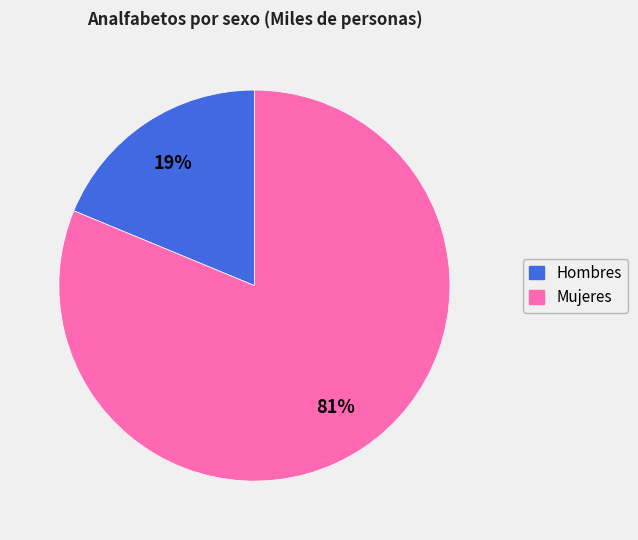

To the nearest percent, what portion does Hombres represent?

19%